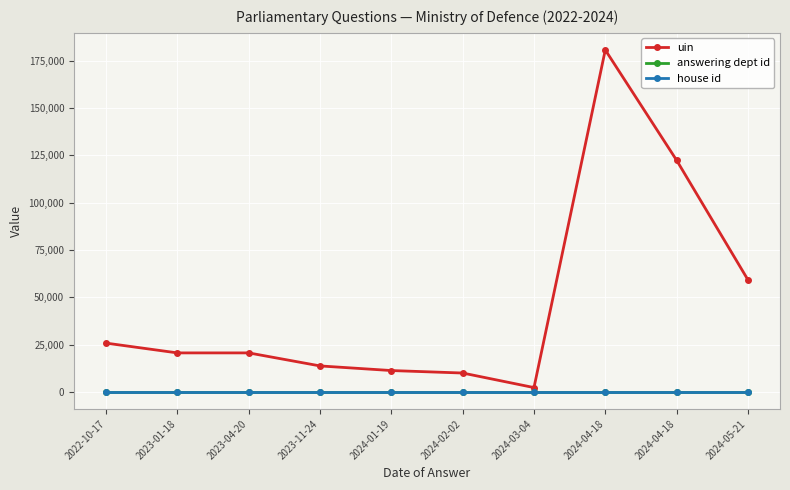

Reading right to left, transcribe all the data shown in this chart.

uin: 2024-05-21=59227	2024-04-18=122416	2024-04-18=180708	2024-03-04=2259	2024-02-02=9950	2024-01-19=11259	2023-11-24=13702	2023-04-20=20586	2023-01-18=20585	2022-10-17=25755
answering dept id: 2024-05-21=11	2024-04-18=11	2024-04-18=11	2024-03-04=11	2024-02-02=11	2024-01-19=11	2023-11-24=11	2023-04-20=11	2023-01-18=11	2022-10-17=11
house id: 2024-05-21=1	2024-04-18=1	2024-04-18=1	2024-03-04=1	2024-02-02=1	2024-01-19=1	2023-11-24=1	2023-04-20=1	2023-01-18=1	2022-10-17=1